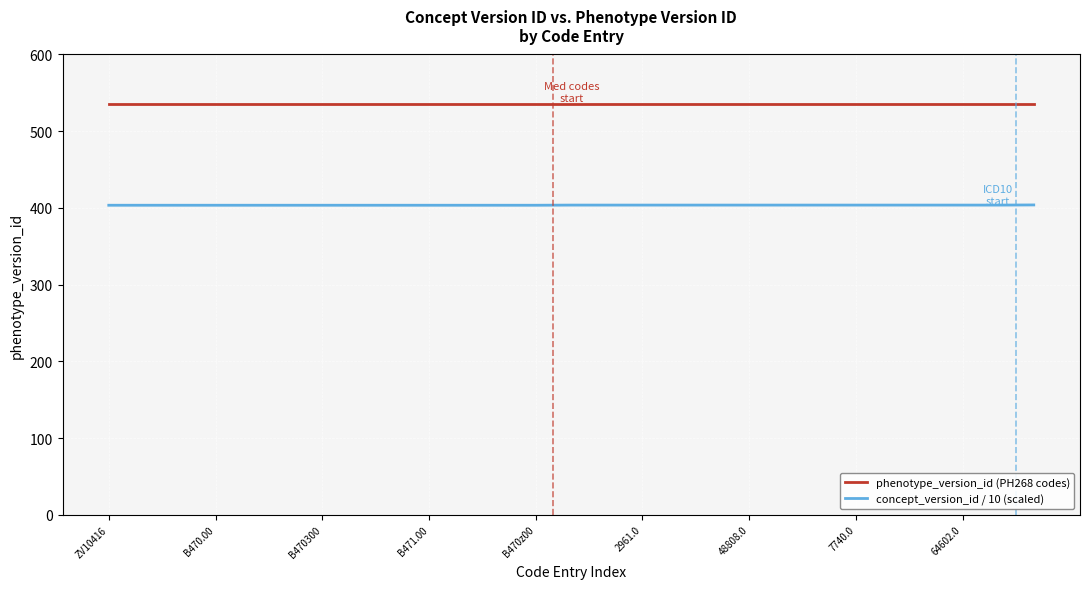

Which series has the largest total across all categories?

phenotype_version_id (PH268 codes)